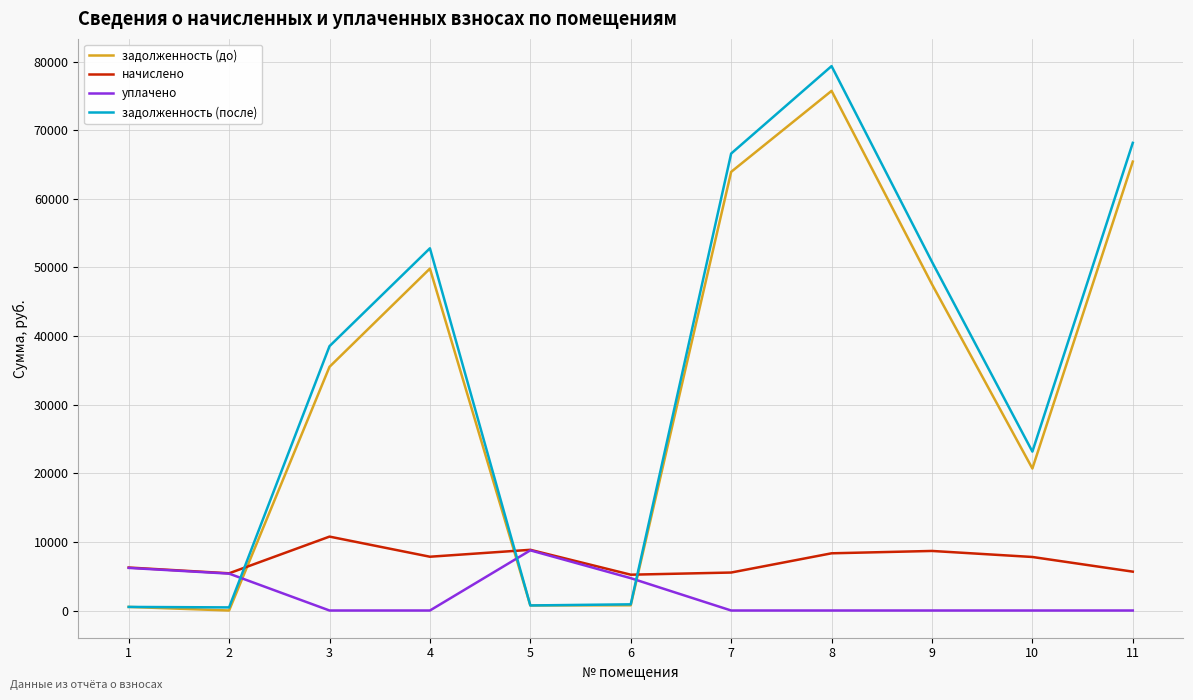

What is the greatest value displayed?

79334.7